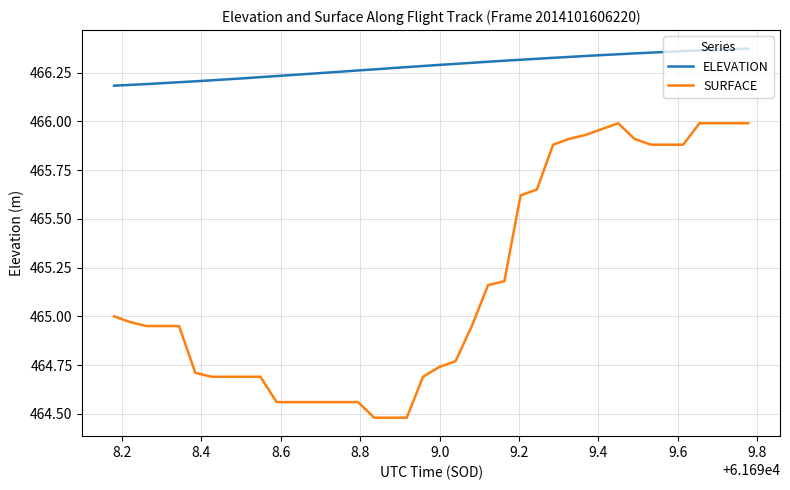

Which series has the widest spread of values?

SURFACE